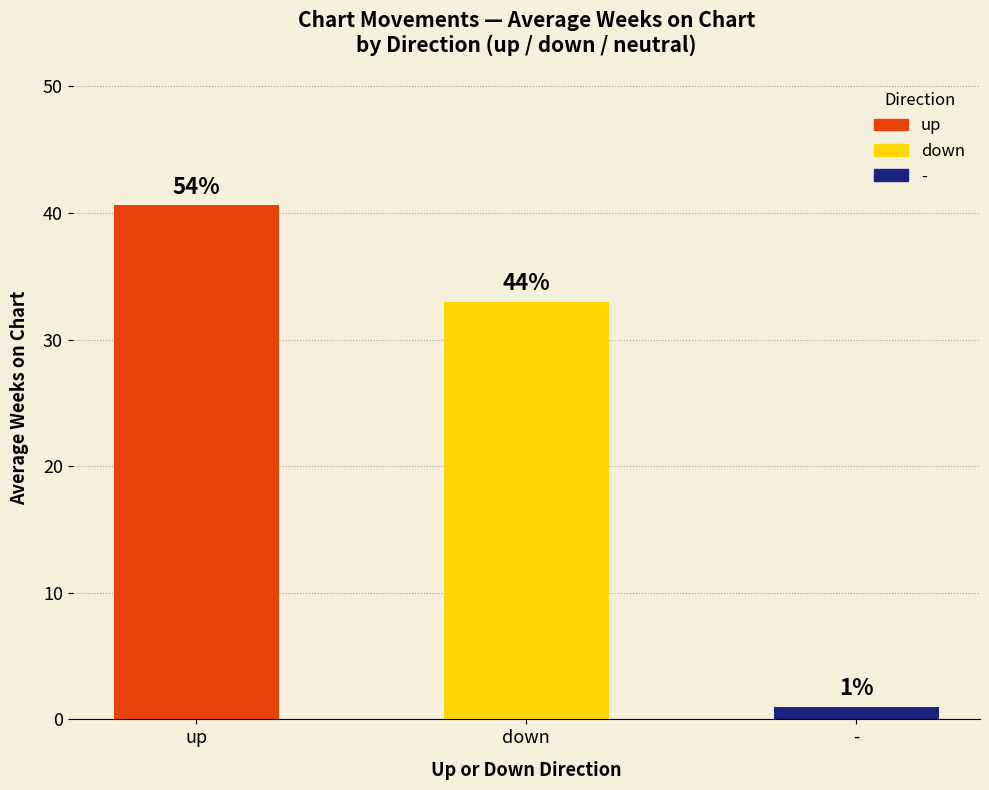

How many bars are there in total?

3